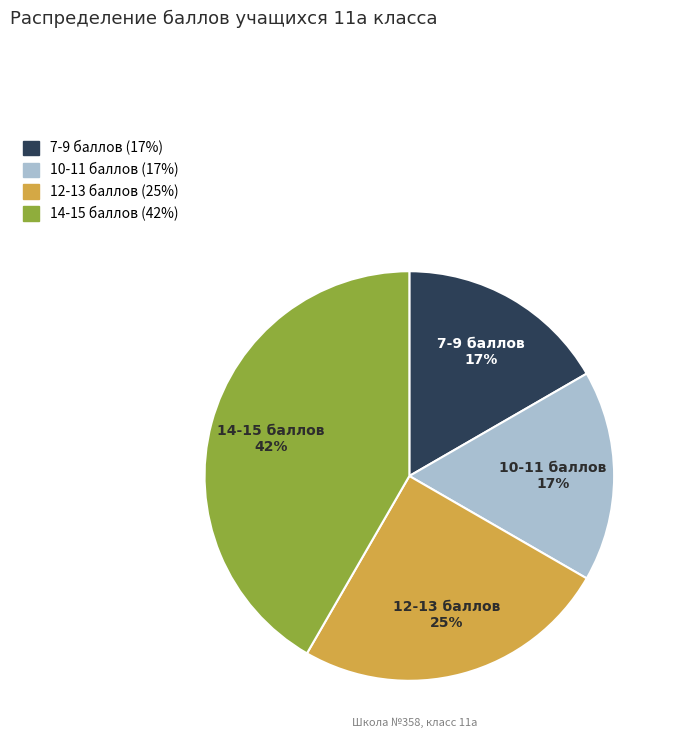

The 12-13 баллов slice represents 35% of the pie. True or false?

False